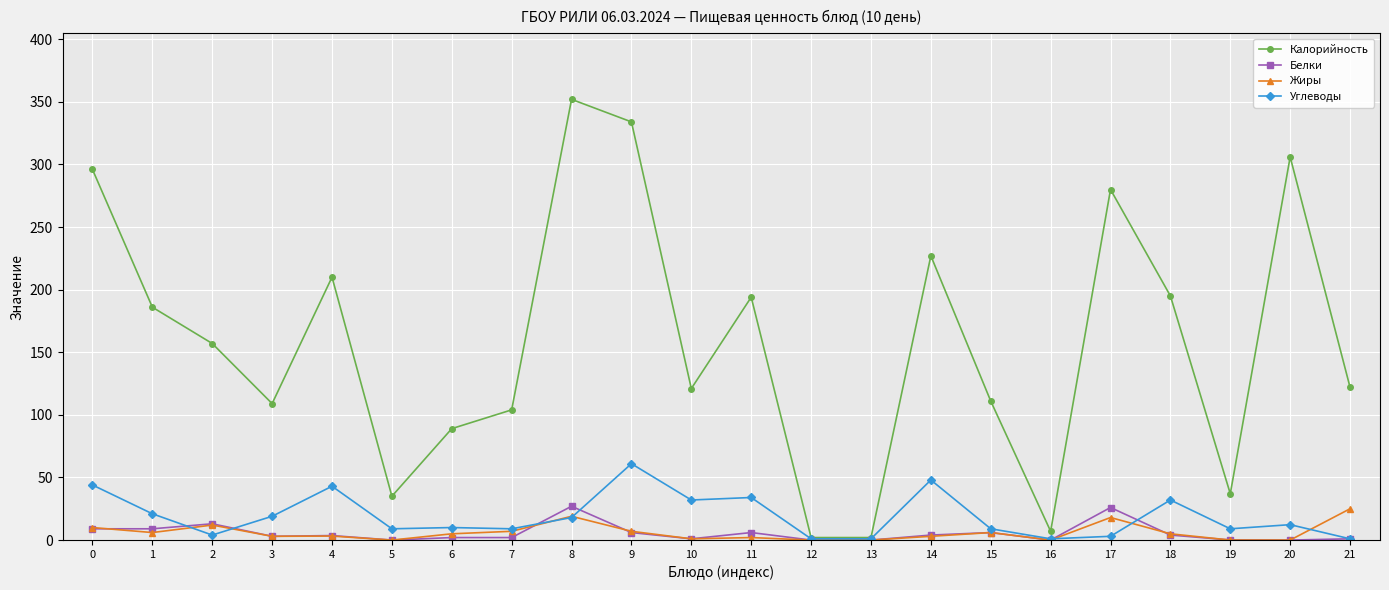

Which series has the largest total across all categories?

Калорийность